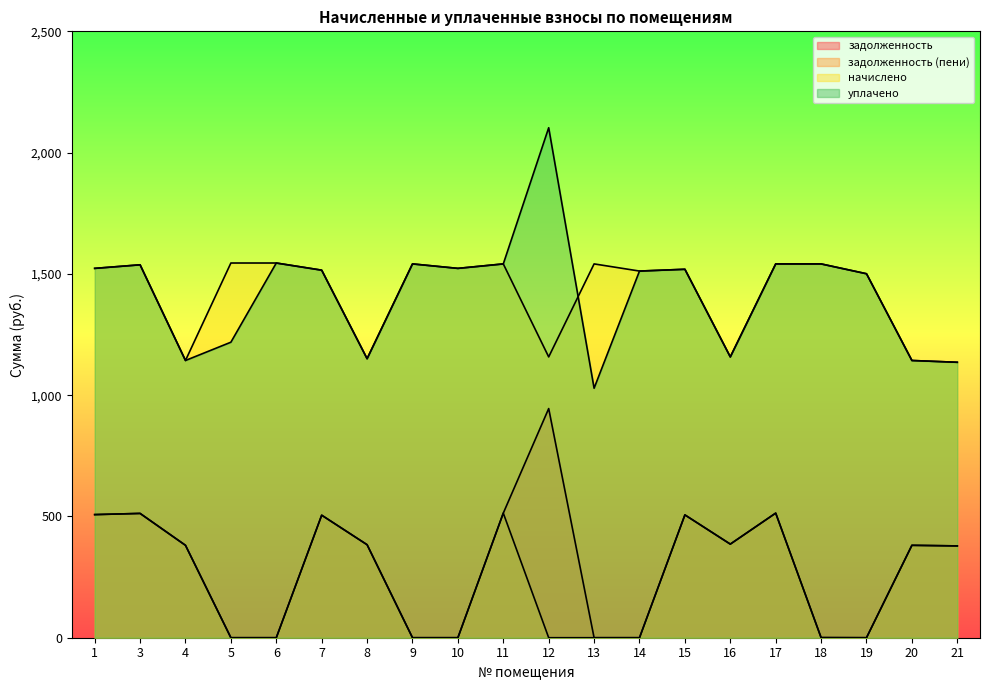

List the labels in order of задолженность (пени) value, largest first.

11, 17, 3, 1, 15, 7, 16, 8, 4, 20, 21, 18, 5, 6, 9, 10, 12, 13, 14, 19